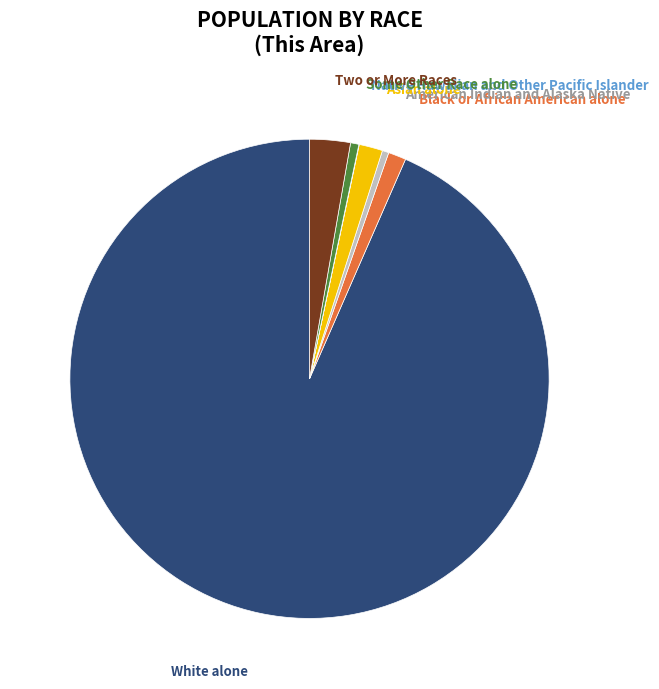

What is the largest slice in the pie chart?

White alone